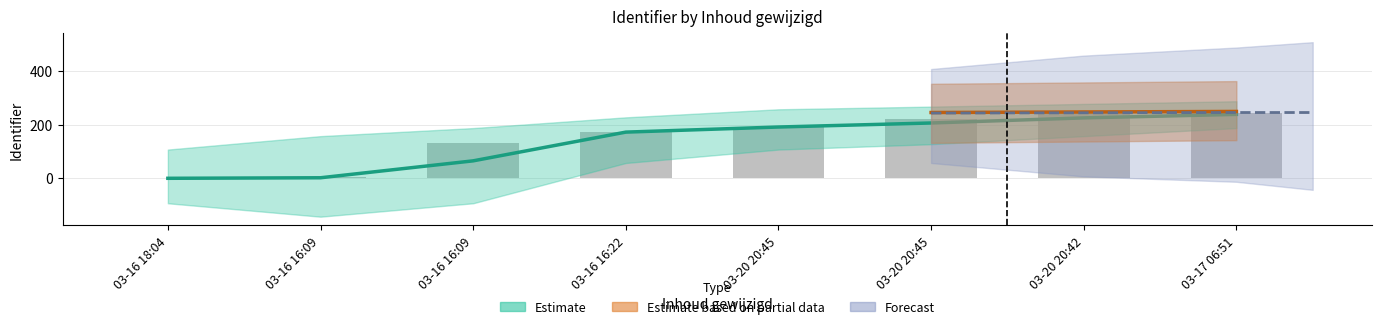

List the labels in order of value, smallest first.

03-16 18:04, 03-16 16:09, 03-16 16:09, 03-16 16:22, 03-20 20:45, 03-20 20:45, 03-20 20:42, 03-17 06:51